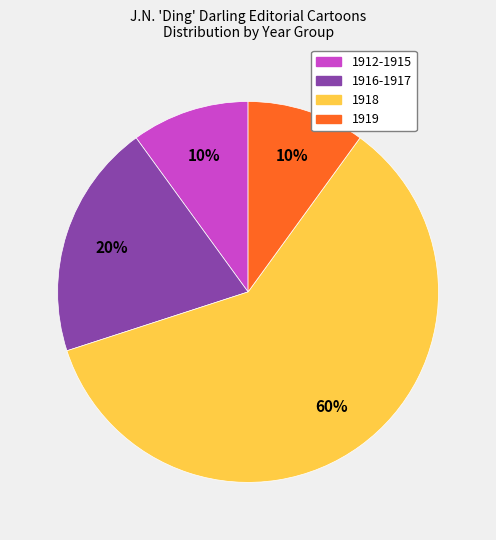

To the nearest percent, what is the average slice percentage?

25%